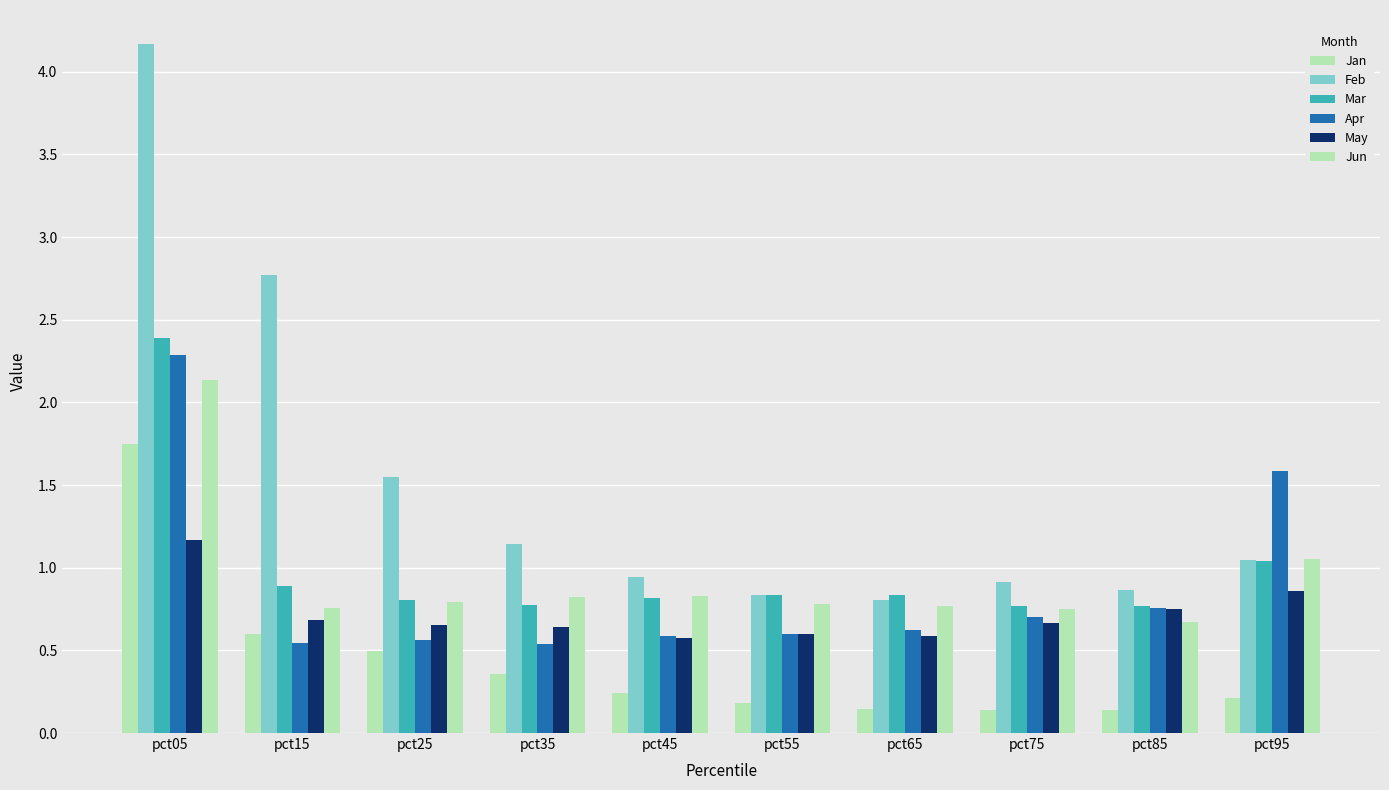

Are the bars grouped side by side (vs. stacked)?

Yes